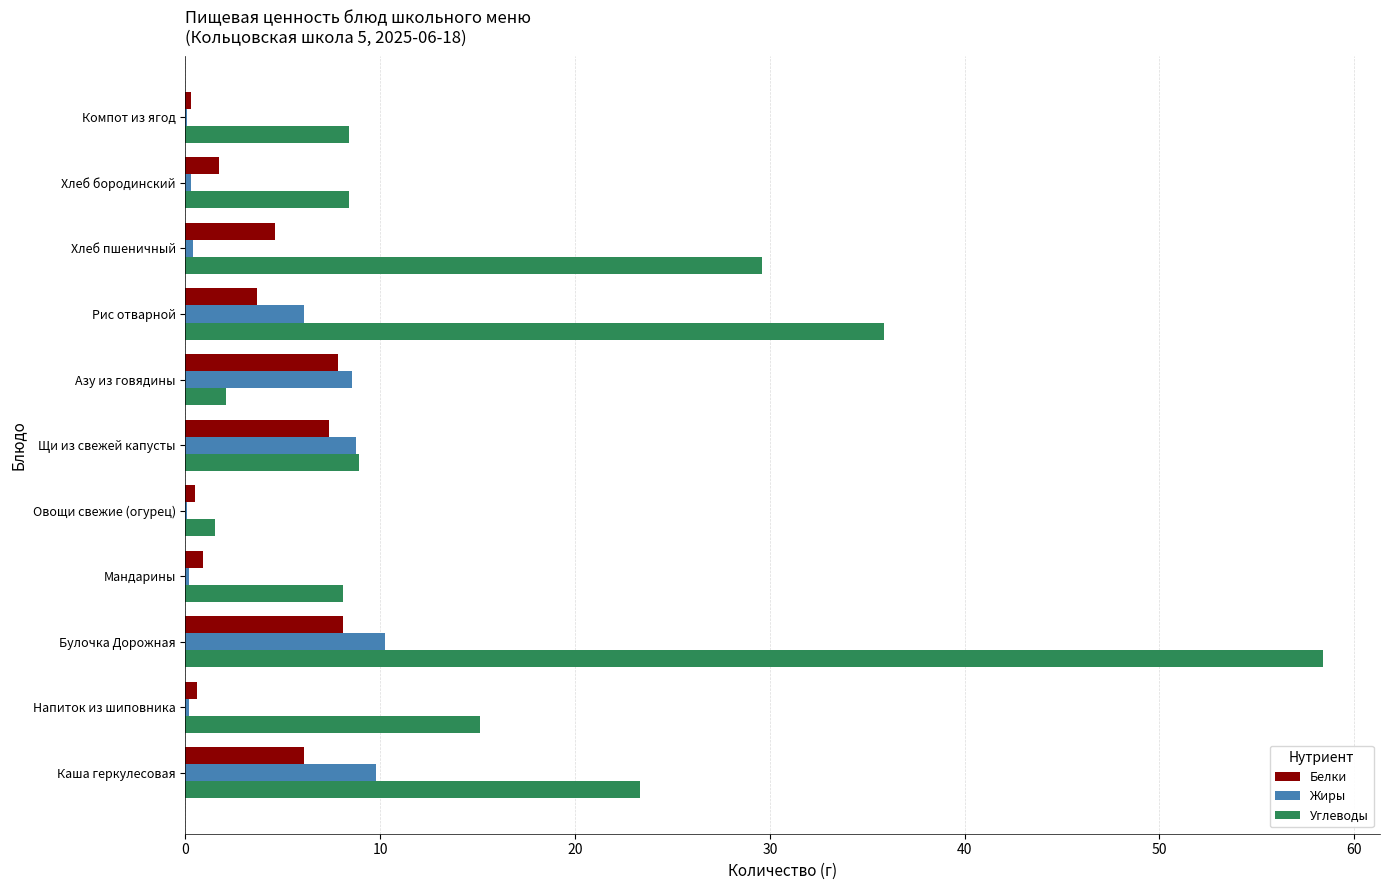

True or false: Белки has a value of 3.7 at Рис отварной.

True